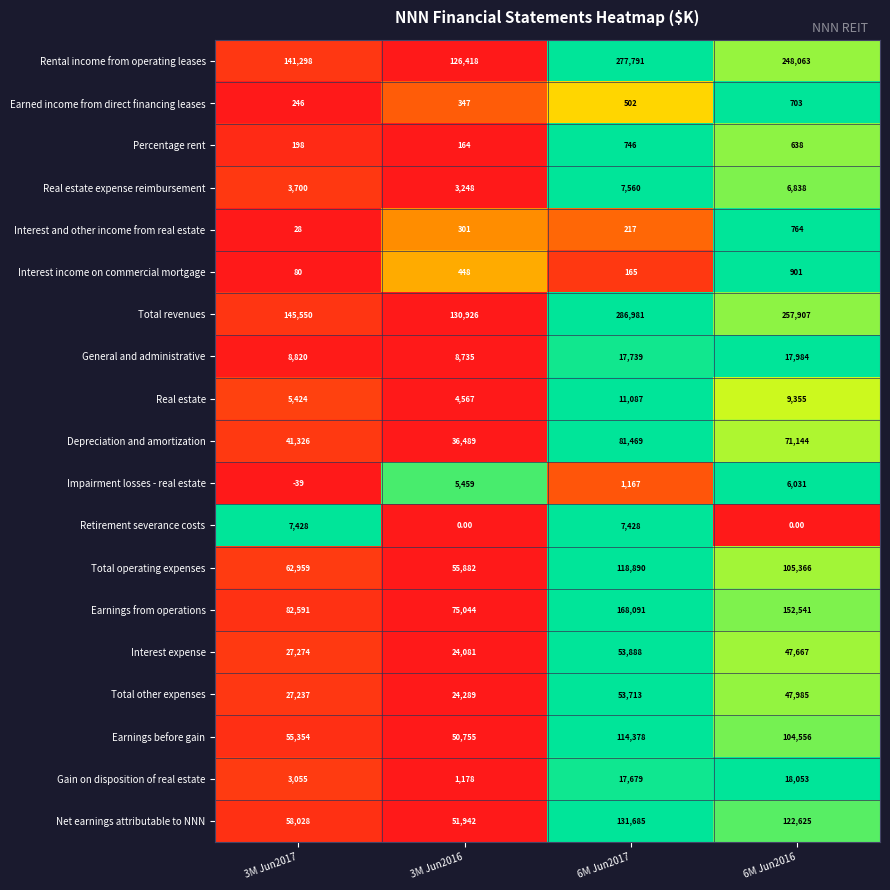

Which series has the widest spread of values?

Total revenues